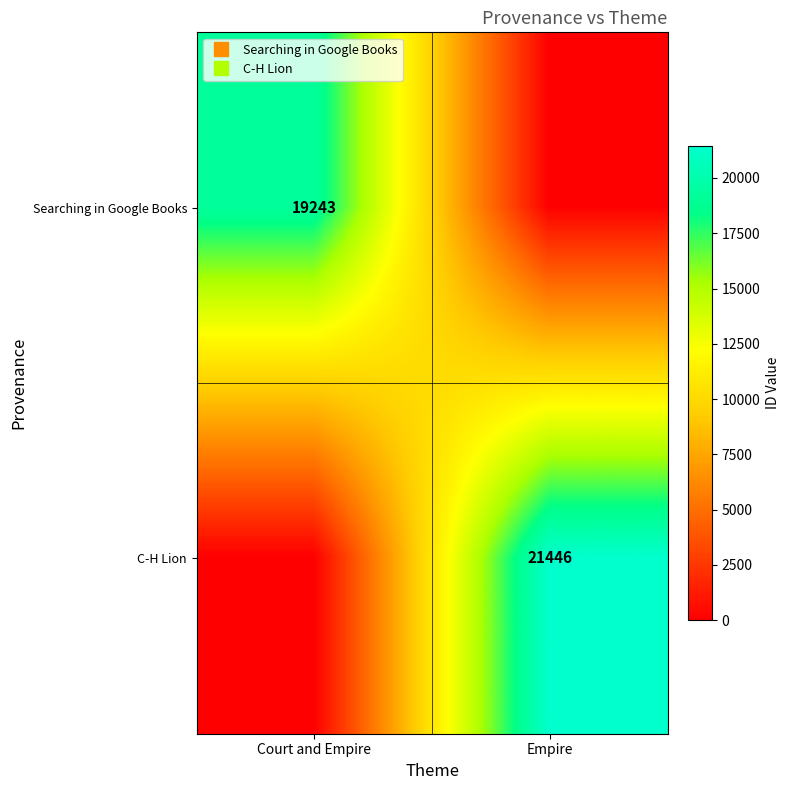

Which category has the lowest value in the C-H Lion series?

Court and Empire